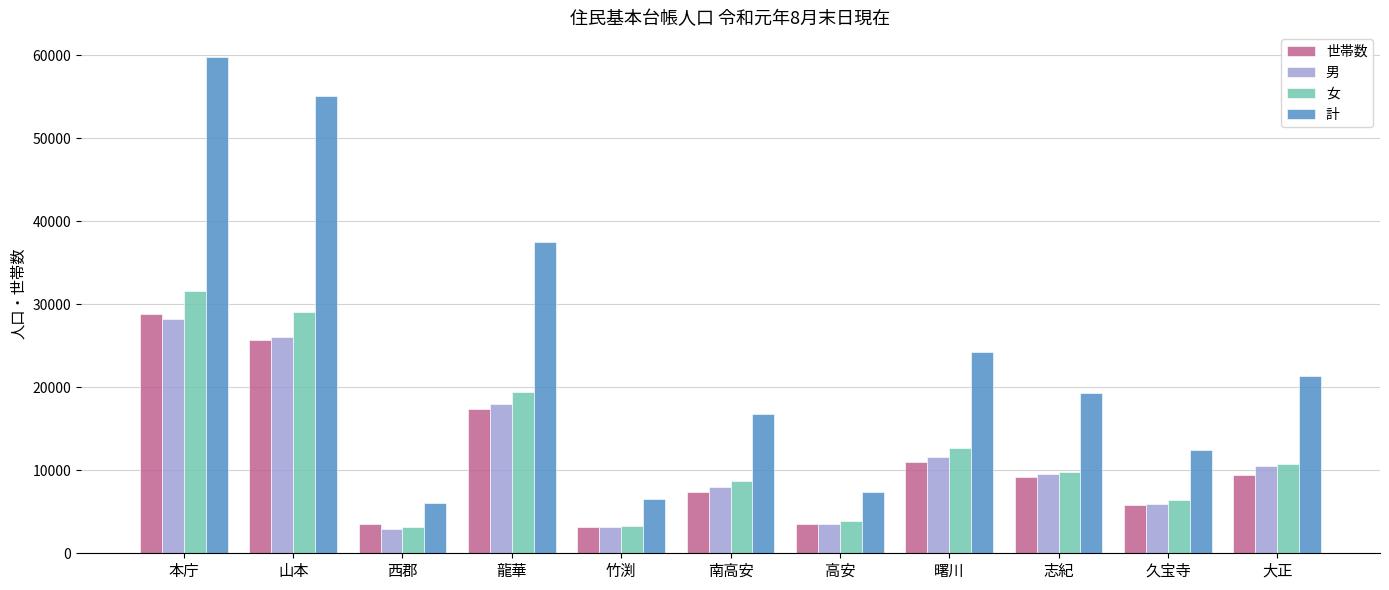

True or false: 女 has a value of 3327 at 竹渕.

True